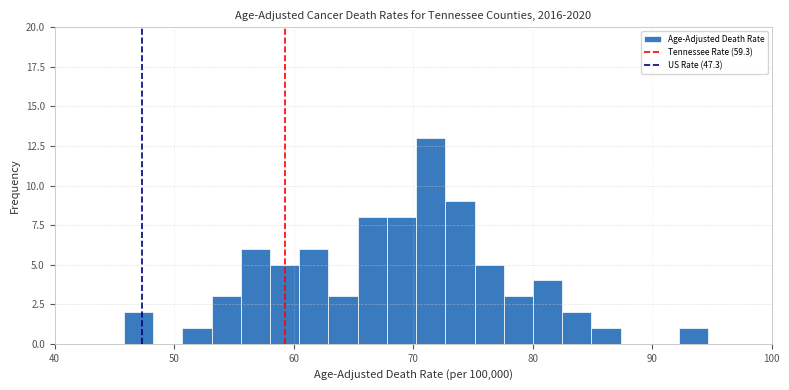

Read against the x-axis, roughly where is the centre of the tallest bar?

71